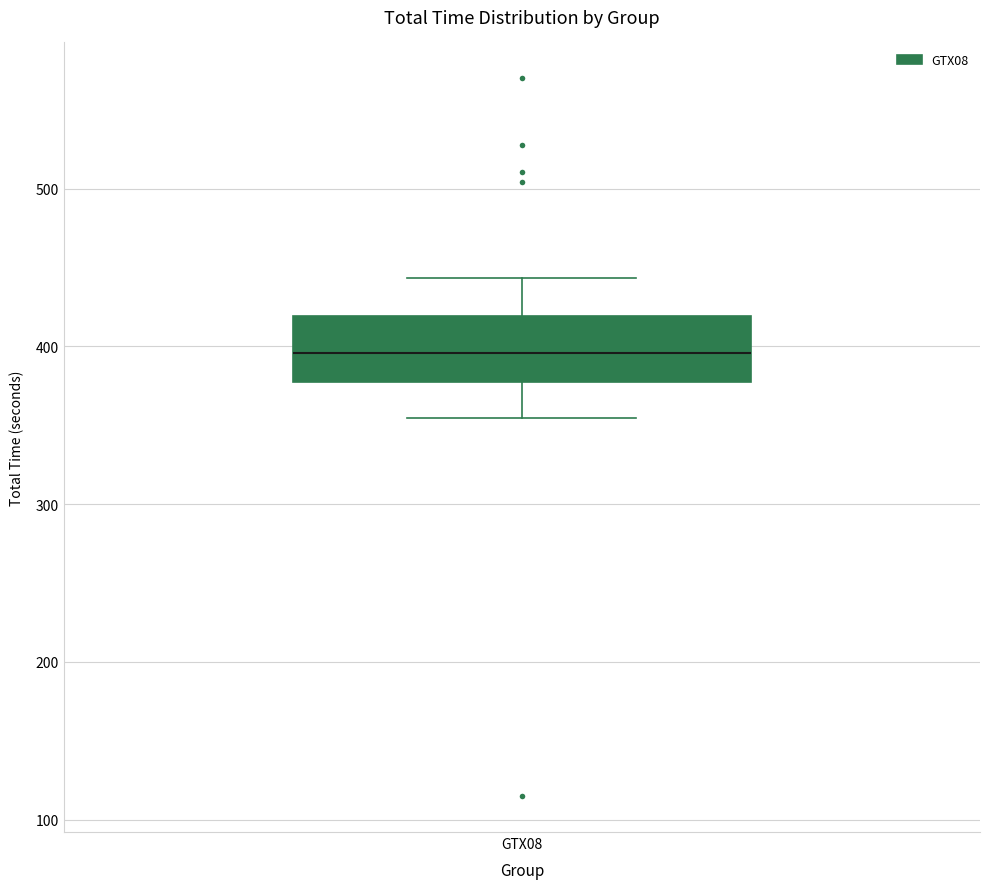

Transcribe this box plot: give where the median line is, the range the box spans, and where the two whiskers end, as read against the y-axis. The values are not printed on the chart, so give them approximately, as read against the axis.

median 400, box 380 to 420, whiskers 350 to 440